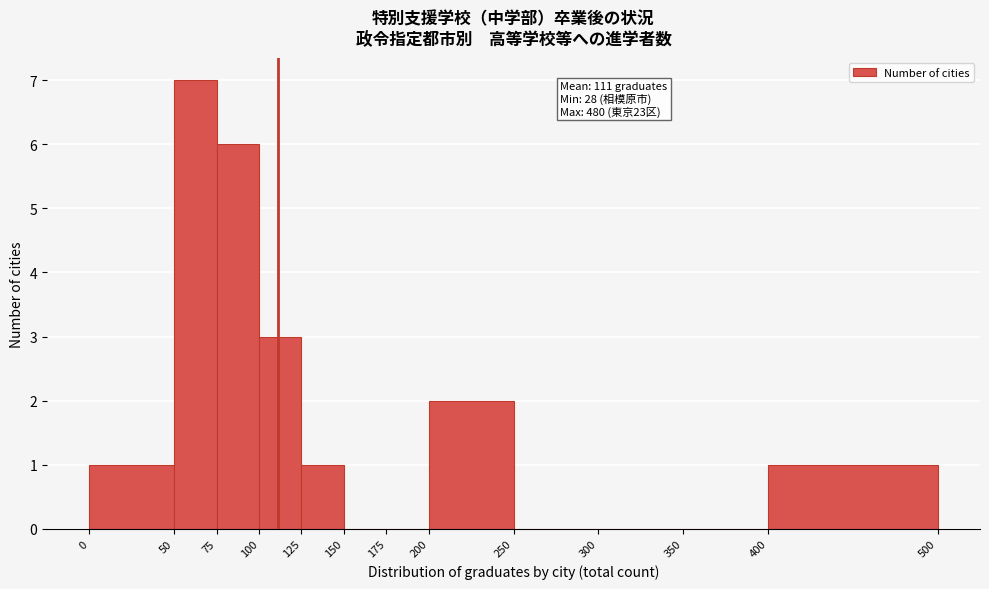

Over which range of the x-axis is the bar tallest?

50 to 75